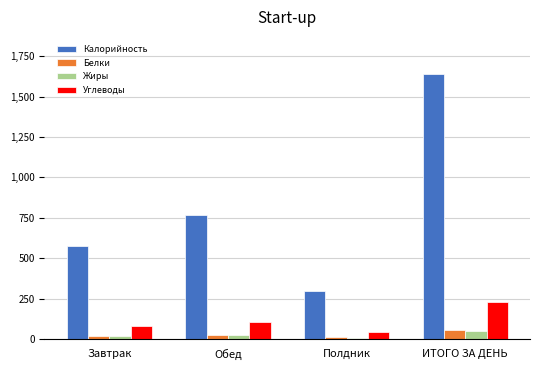

Which series has the largest total across all categories?

Калорийность